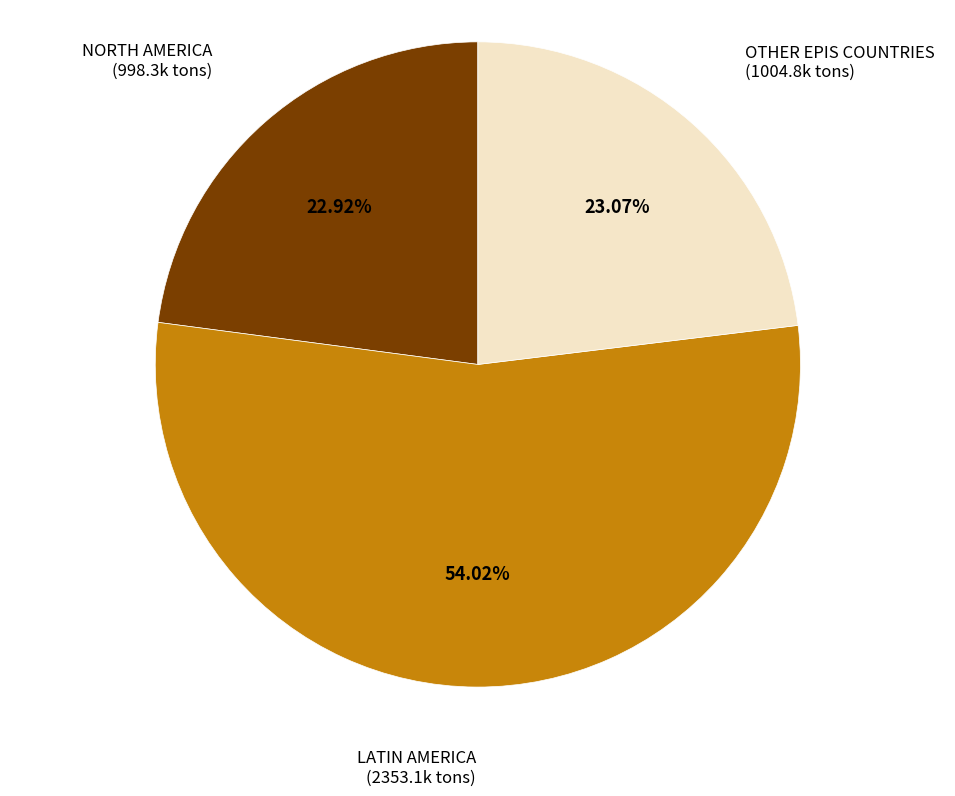

How many slices are in this pie chart?

3